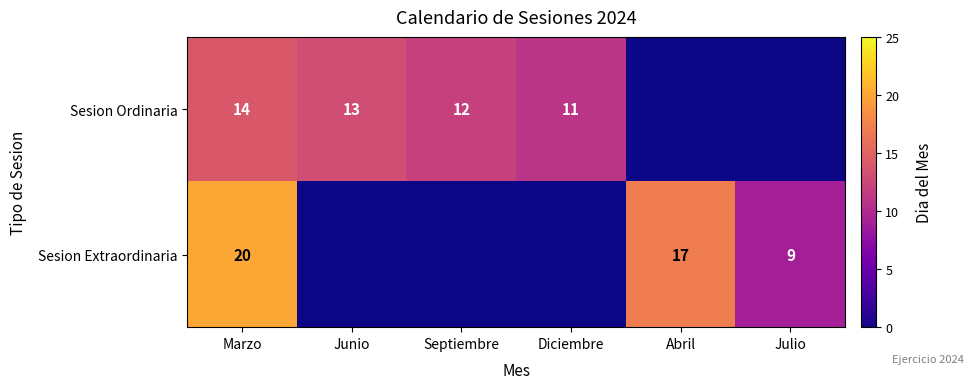

What is the sum of the Sesion Ordinaria values at Marzo and Septiembre?

26